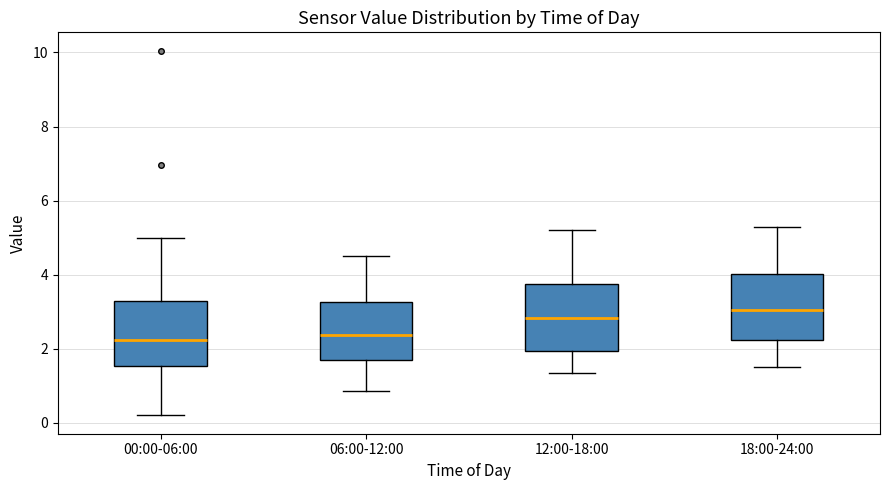

Reading left to right, transcribe this box plot: for each box, give where its median line is, the range the box spans, and where its two whiskers end, as read against the y-axis. The values are not printed on the chart, so give them approximately, as read against the axis.

00:00-06:00: median 2.2, box 1.6 to 3.4, whiskers 0.2 to 5.0
06:00-12:00: median 2.4, box 1.6 to 3.2, whiskers 0.8 to 4.6
12:00-18:00: median 2.8, box 2.0 to 3.8, whiskers 1.4 to 5.2
18:00-24:00: median 3.0, box 2.2 to 4.0, whiskers 1.6 to 5.4